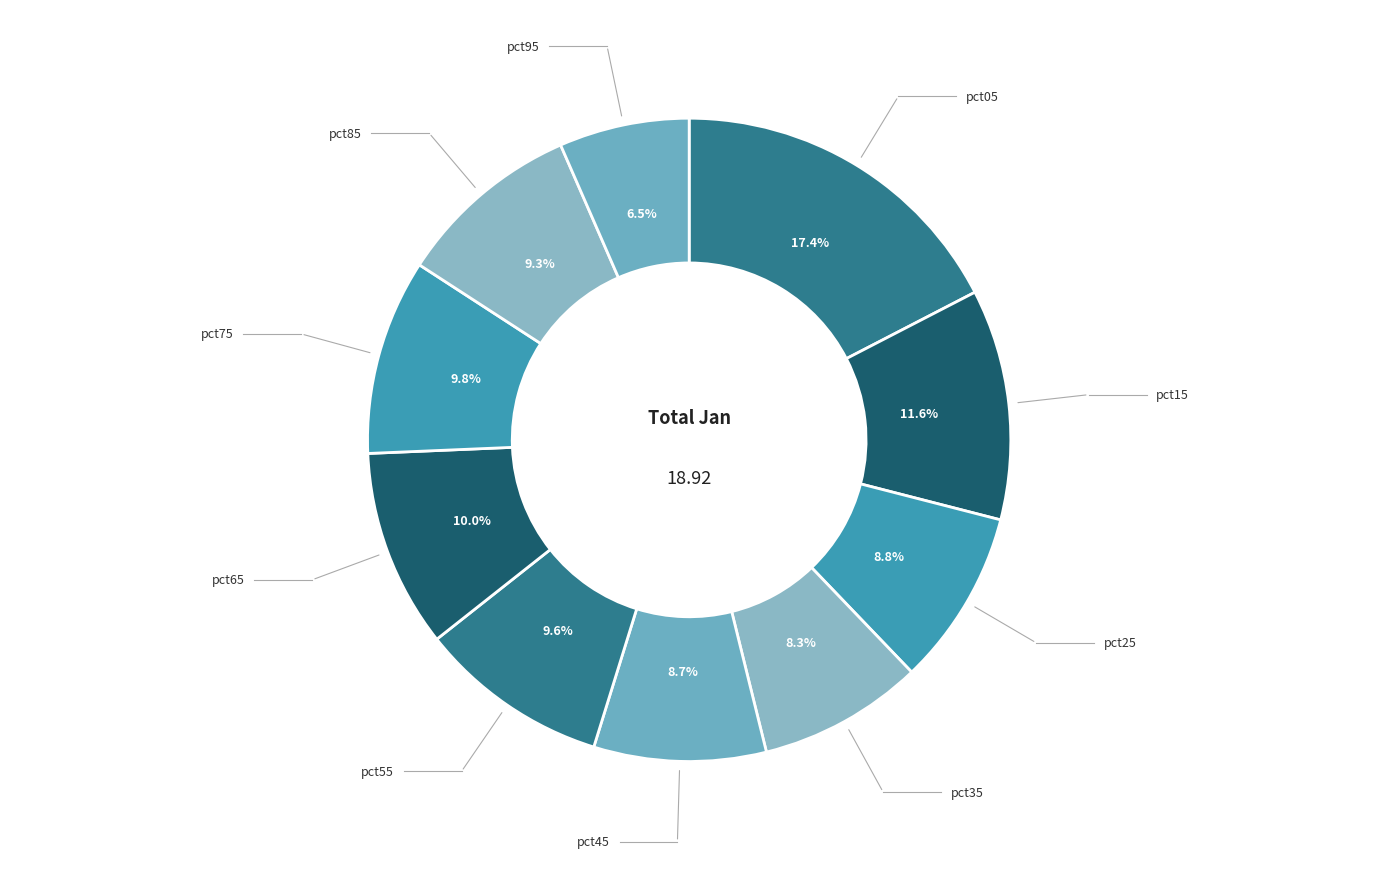

Is the sum of pct35 and pct05 greater than half?

No